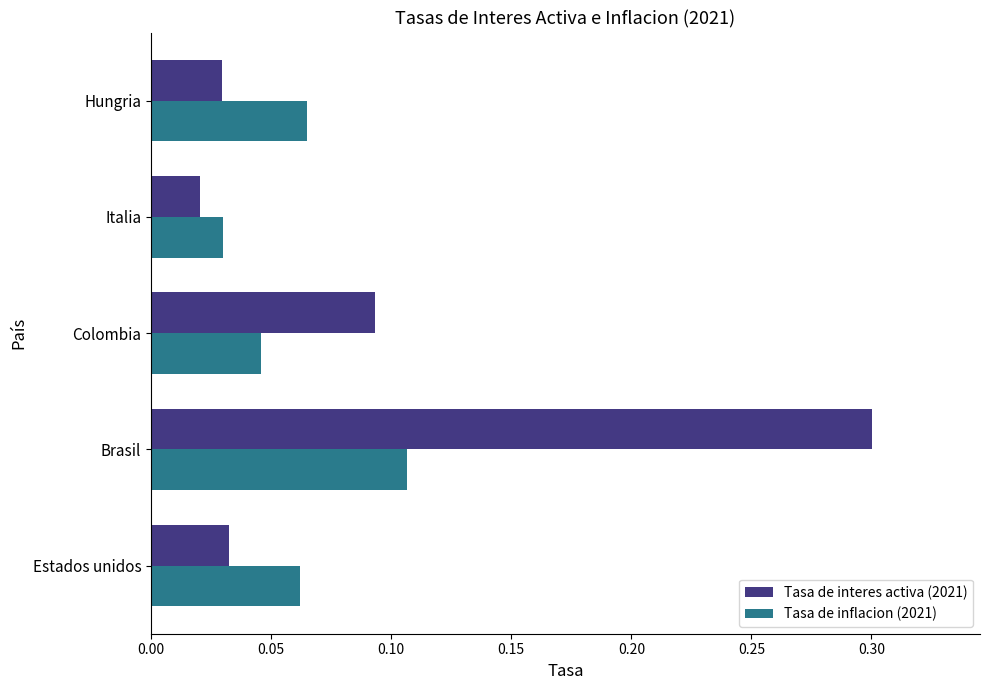

At which category is the sum across all series the highest?

Brasil